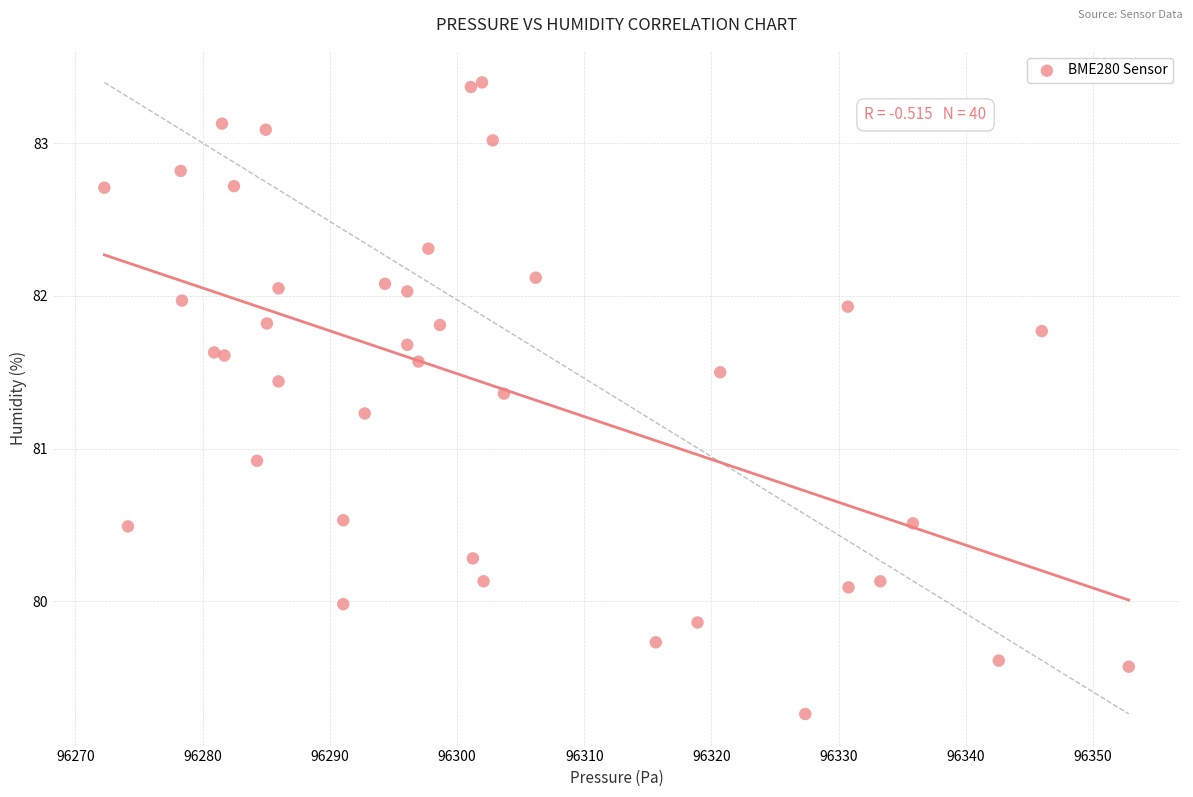

What Y value in the scatter plot is closest to 81?

80.9